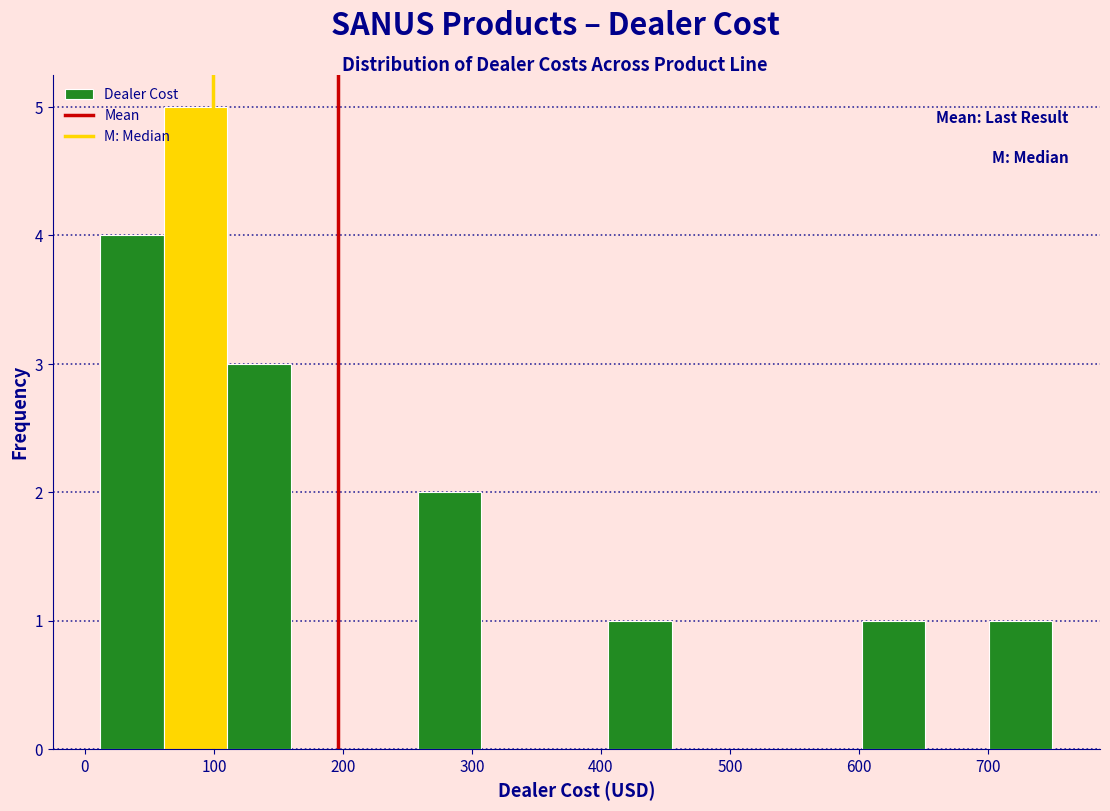

How tall is the bar that spans 10 to 60 on the x-axis? Neither the bar edges nor the heights are printed on the chart, so give them approximately, as read against the axes.

4